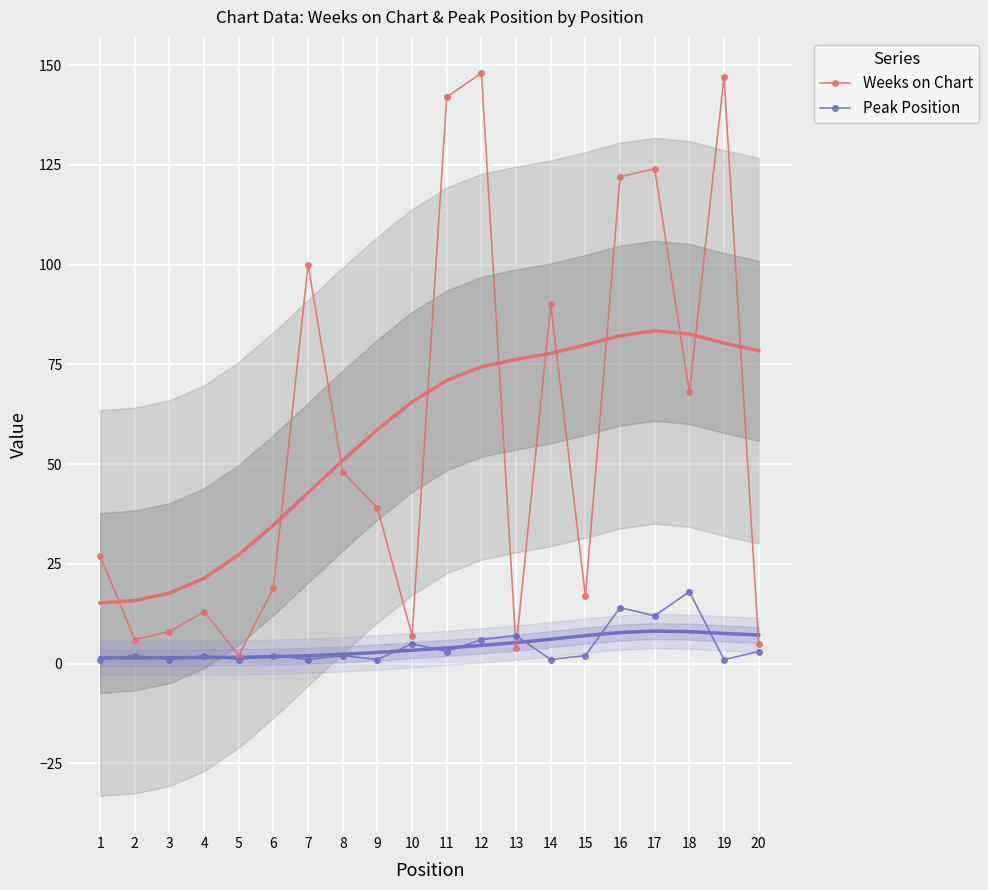

What are all the series names shown in the legend?

Weeks on Chart, Peak Position